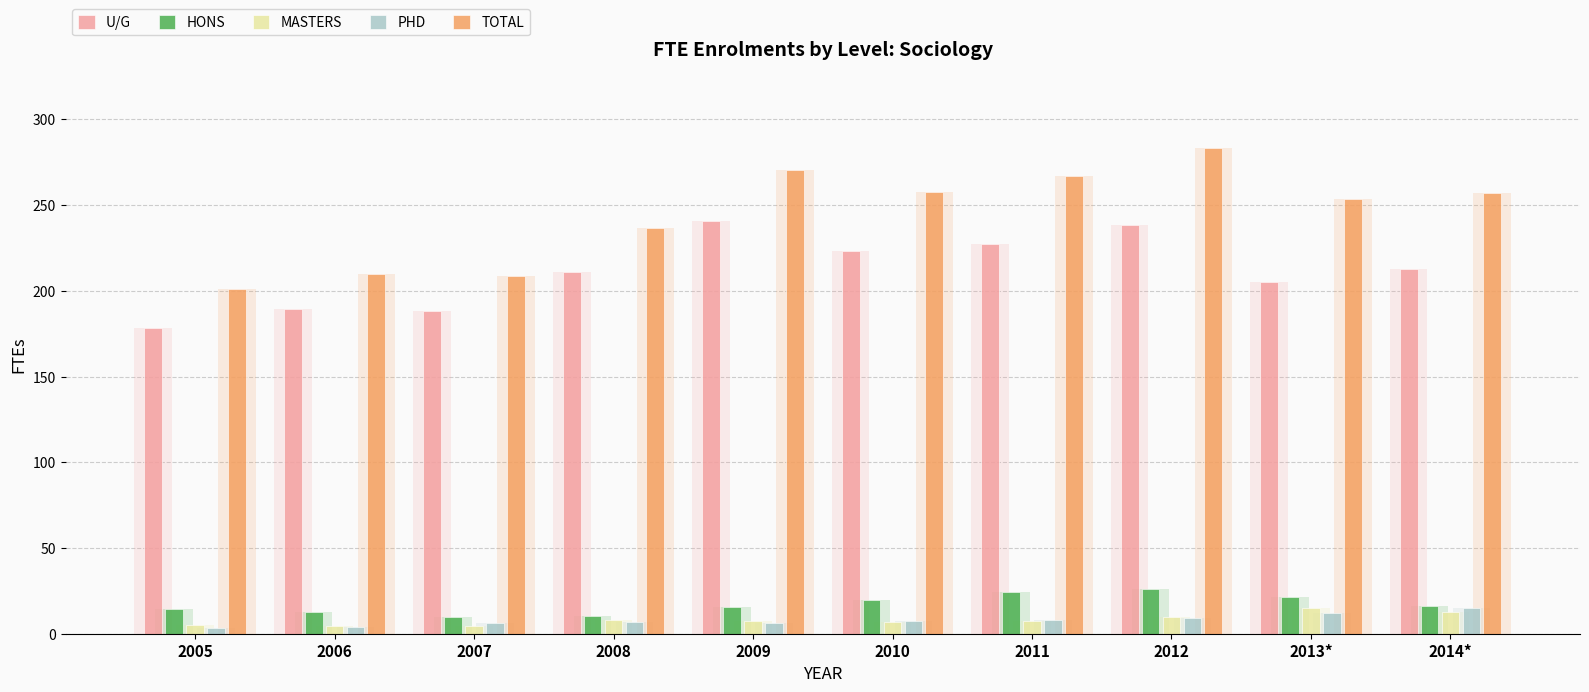

What is the sum of all U/G values?

2113.6